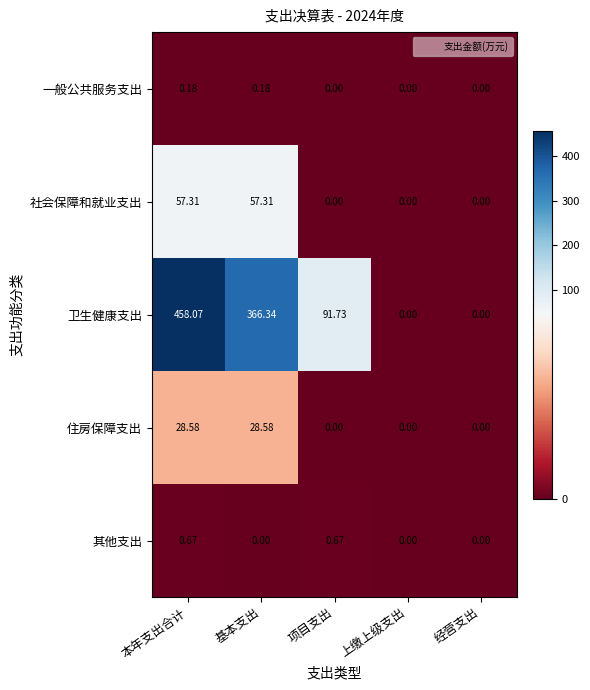

At which category is the sum across all series the highest?

本年支出合计